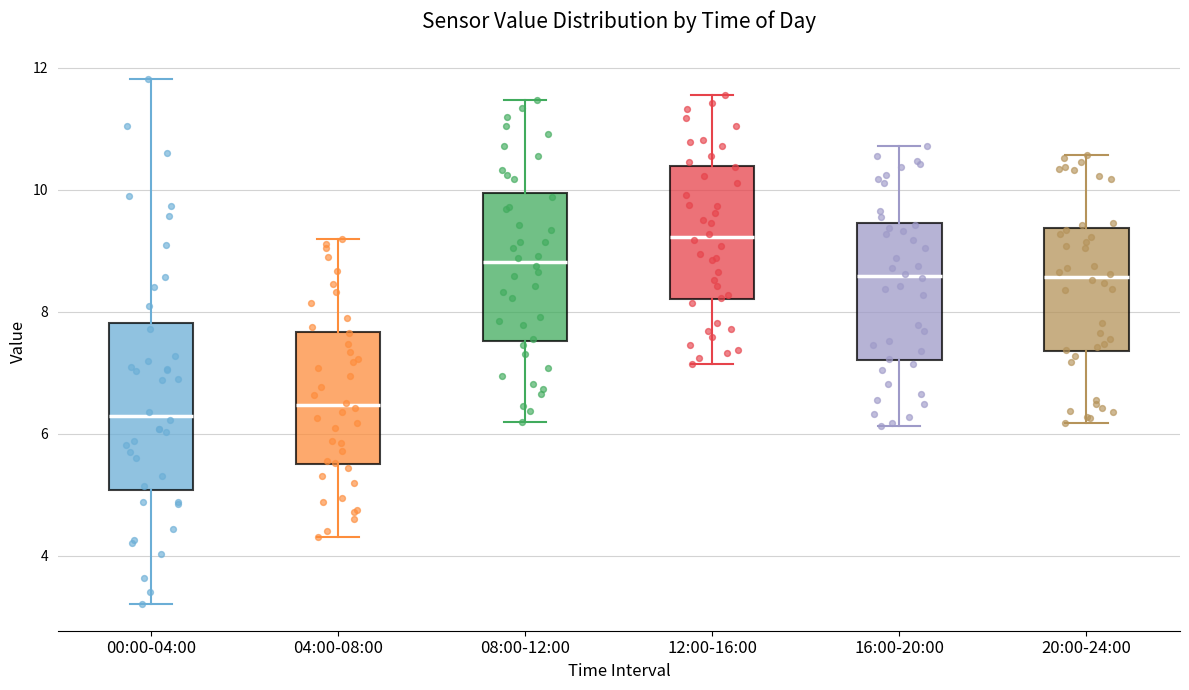

Reading left to right, transcribe this box plot: for each box, give where its median line is, the range the box spans, and where its two whiskers end, as read against the y-axis. The values are not printed on the chart, so give them approximately, as read against the axis.

00:00-04:00: median 6.2, box 5.0 to 7.8, whiskers 3.2 to 11.8
04:00-08:00: median 6.4, box 5.4 to 7.6, whiskers 4.4 to 9.2
08:00-12:00: median 8.8, box 7.6 to 10.0, whiskers 6.2 to 11.4
12:00-16:00: median 9.2, box 8.2 to 10.4, whiskers 7.2 to 11.6
16:00-20:00: median 8.6, box 7.2 to 9.4, whiskers 6.2 to 10.8
20:00-24:00: median 8.6, box 7.4 to 9.4, whiskers 6.2 to 10.6